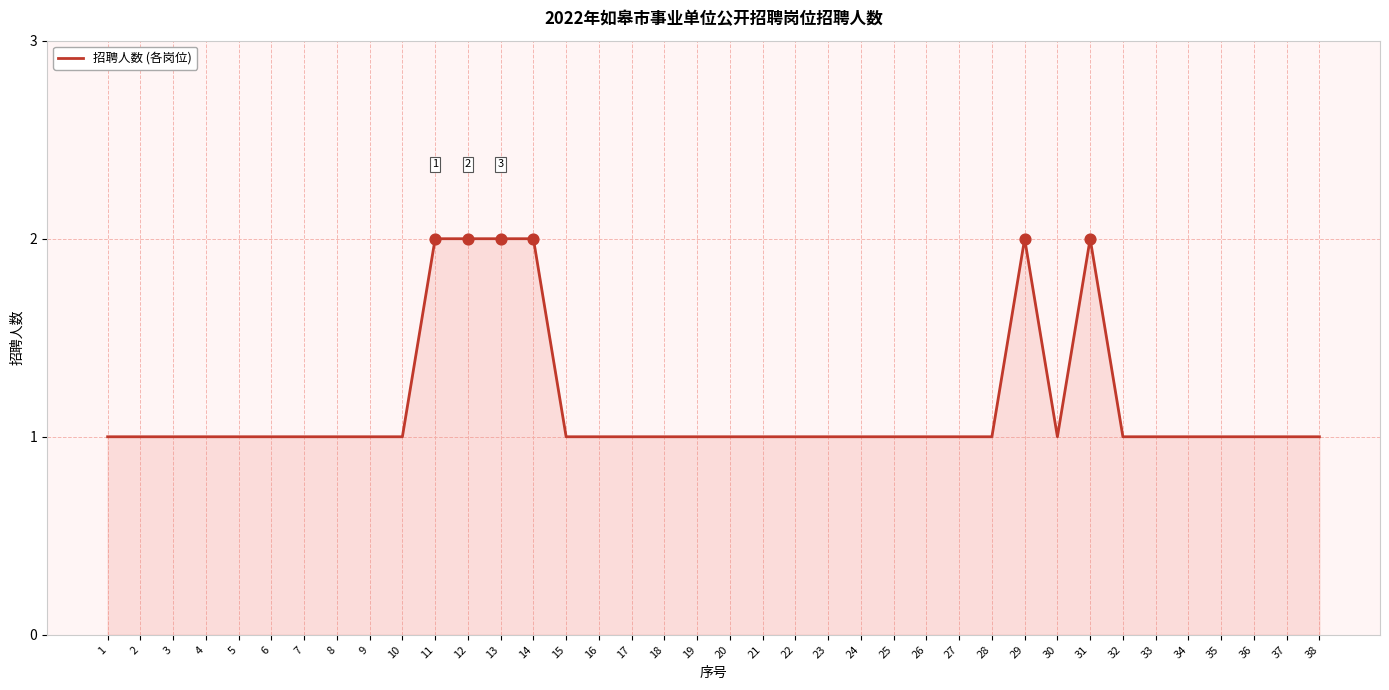

What is the ratio of the value at 10 to the value at 1?

1.0